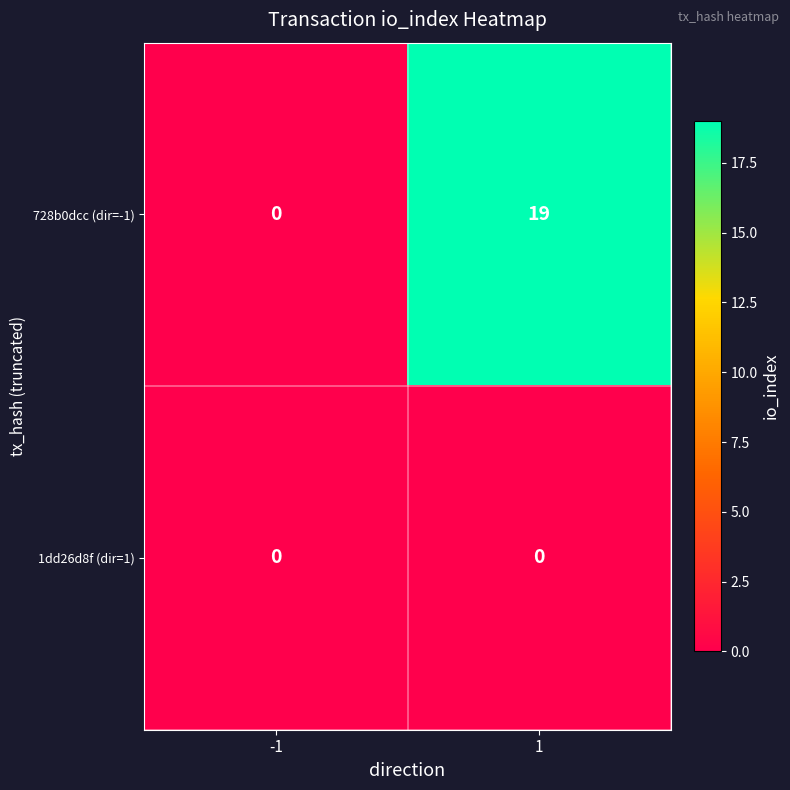

Is the value of 728b0dcc (dir=-1) at 1 greater than the value of 1dd26d8f (dir=1) at 1?

Yes